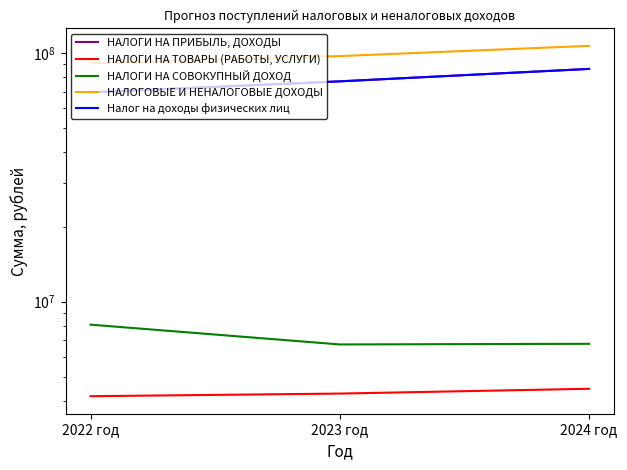

What is the difference between the Налог на доходы физических лиц values at 2023 год and 2024 год?

9392382.9